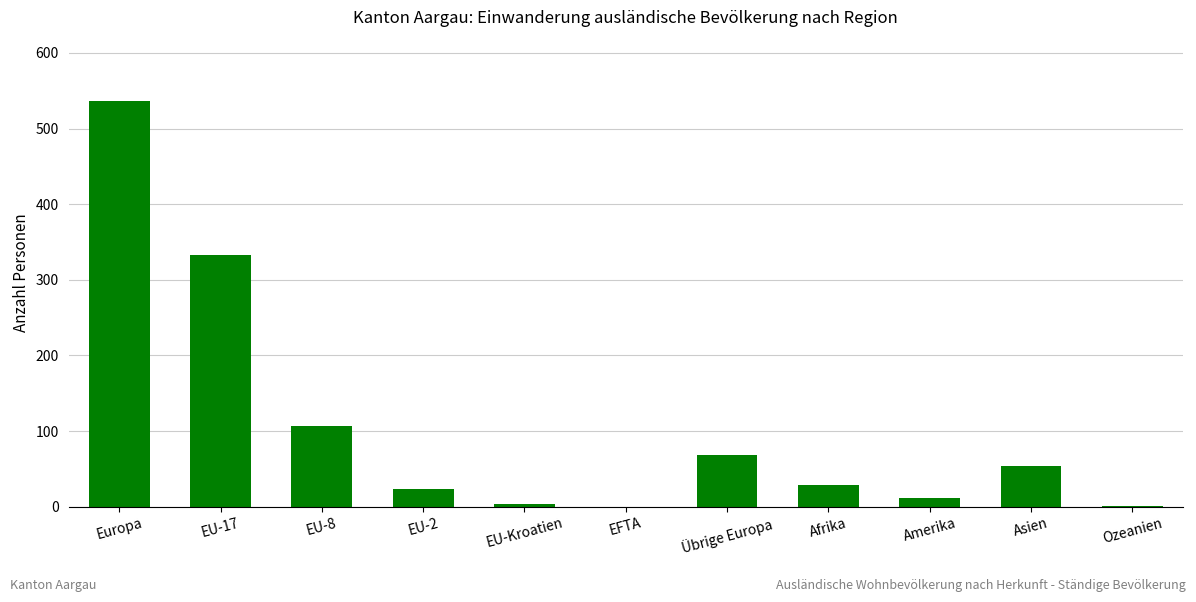

How many categories are shown in the chart?

11